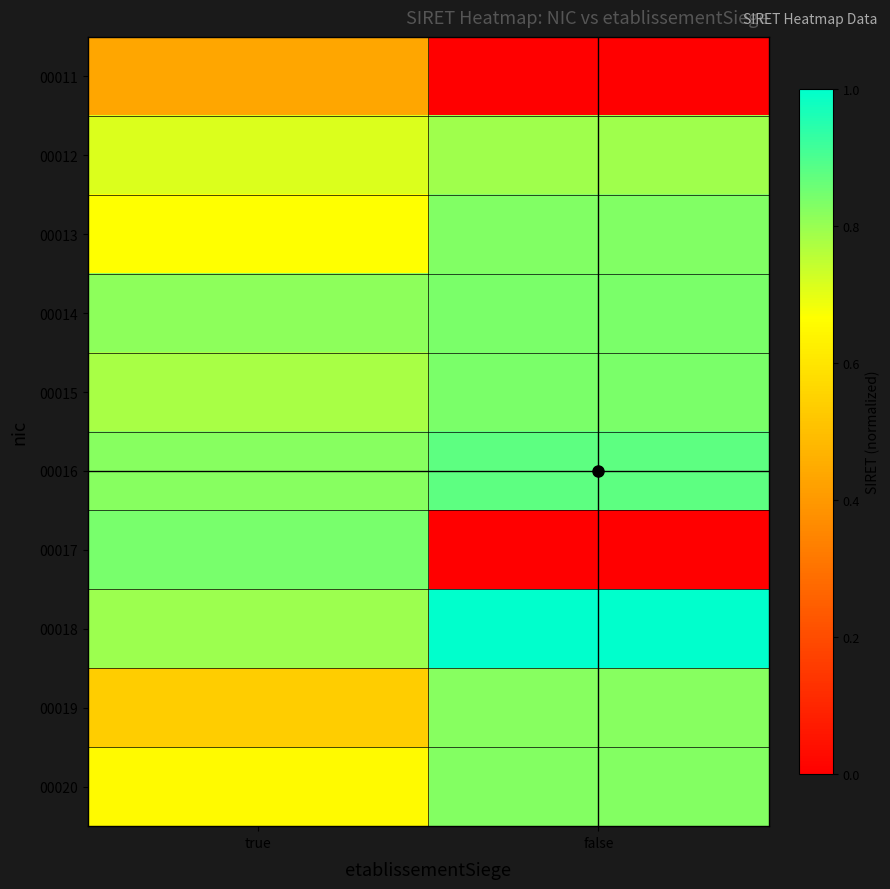

Reading right to left, list all the values displayed in this chart.

00011: false=0.0	true=0.4
00012: false=0.8	true=0.7
00013: false=0.8	true=0.7
00014: false=0.8	true=0.8
00015: false=0.8	true=0.8
00016: false=0.9	true=0.8
00017: false=0.0	true=0.8
00018: false=1.0	true=0.8
00019: false=0.8	true=0.5
00020: false=0.8	true=0.7